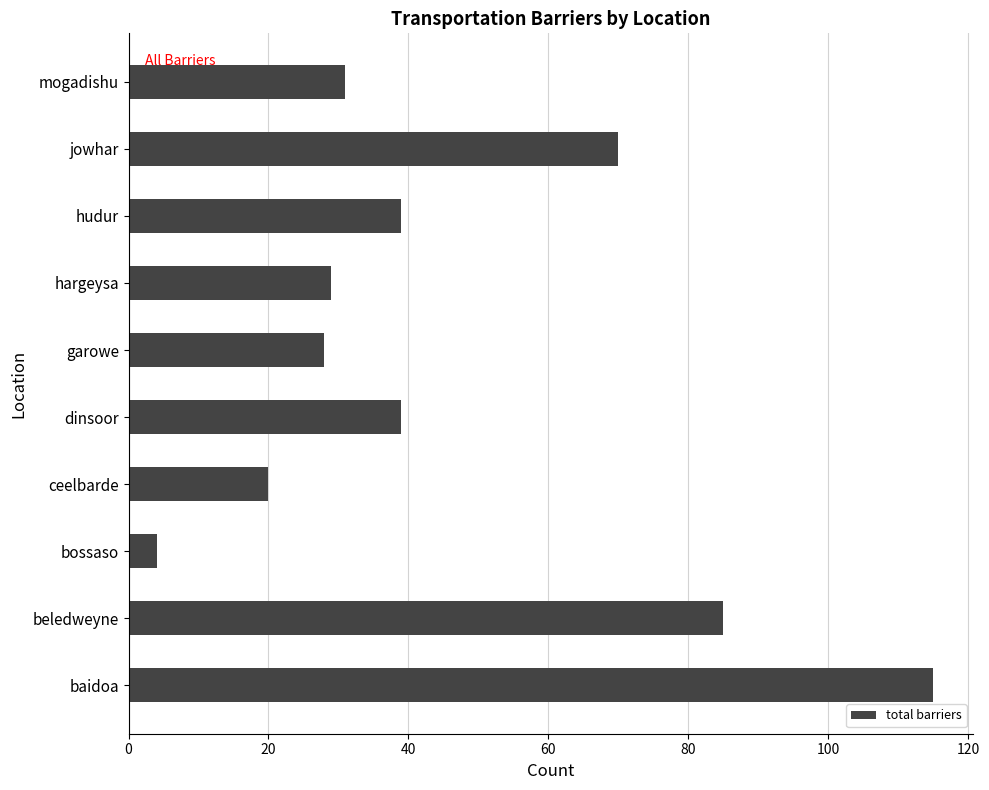

Approximately how many times larger is the value at hudur compared to dinsoor?

1.0